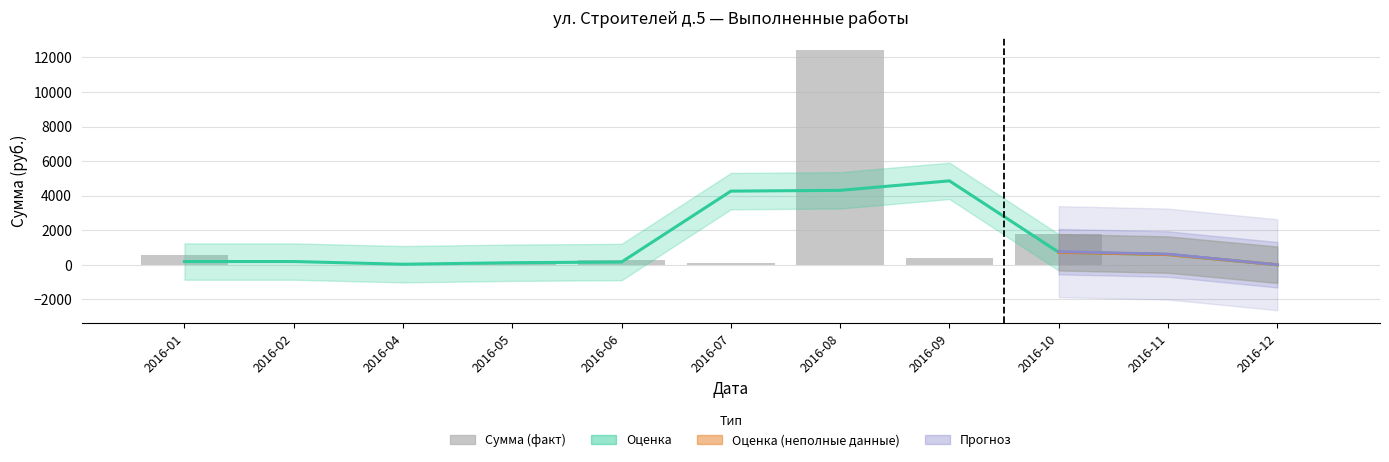

What is the average value?

1421.0